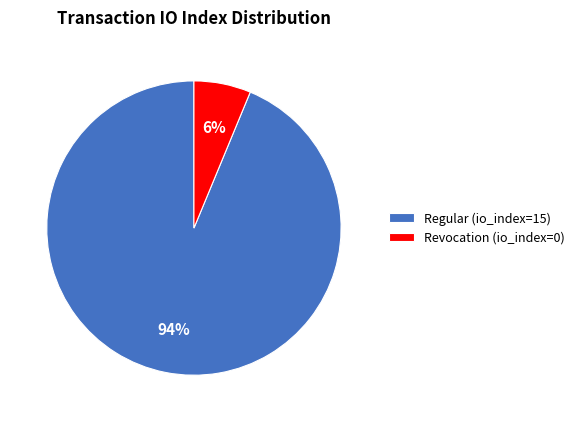

Which has a higher value, Revocation (io_index=0) or Regular (io_index=15)?

Regular (io_index=15)